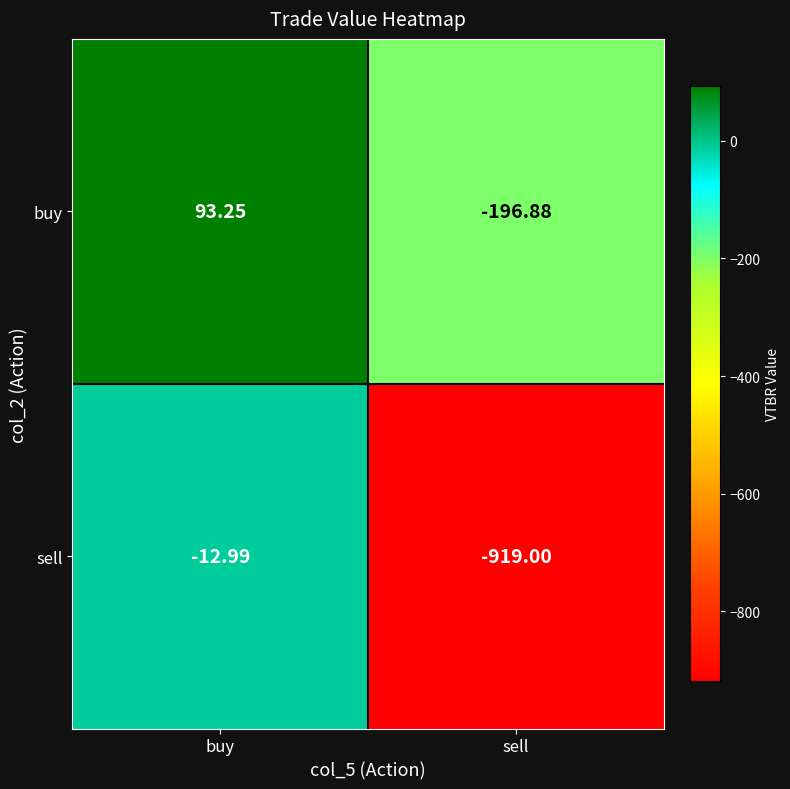

Which series changed the most between buy and sell?

sell